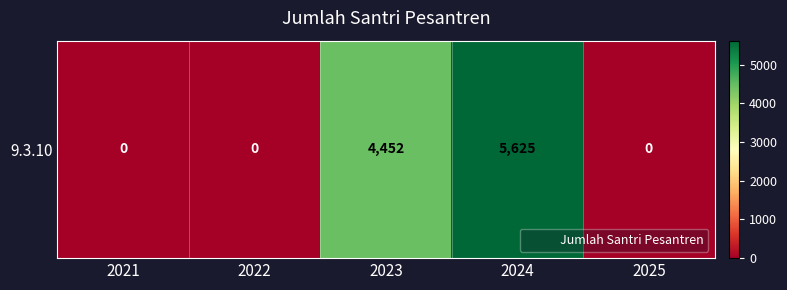

Reading right to left, transcribe all the data shown in this chart.

0	5625	4452	0	0